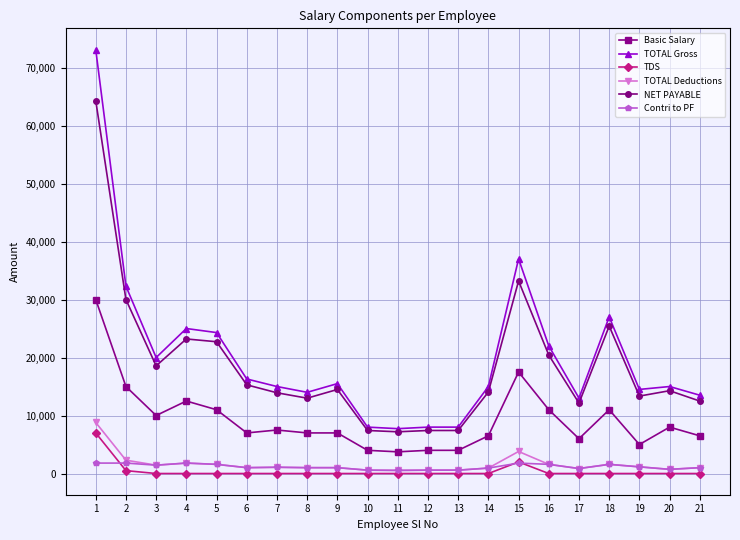

The value of TOTAL Gross at 6 is 16300. True or false?

True